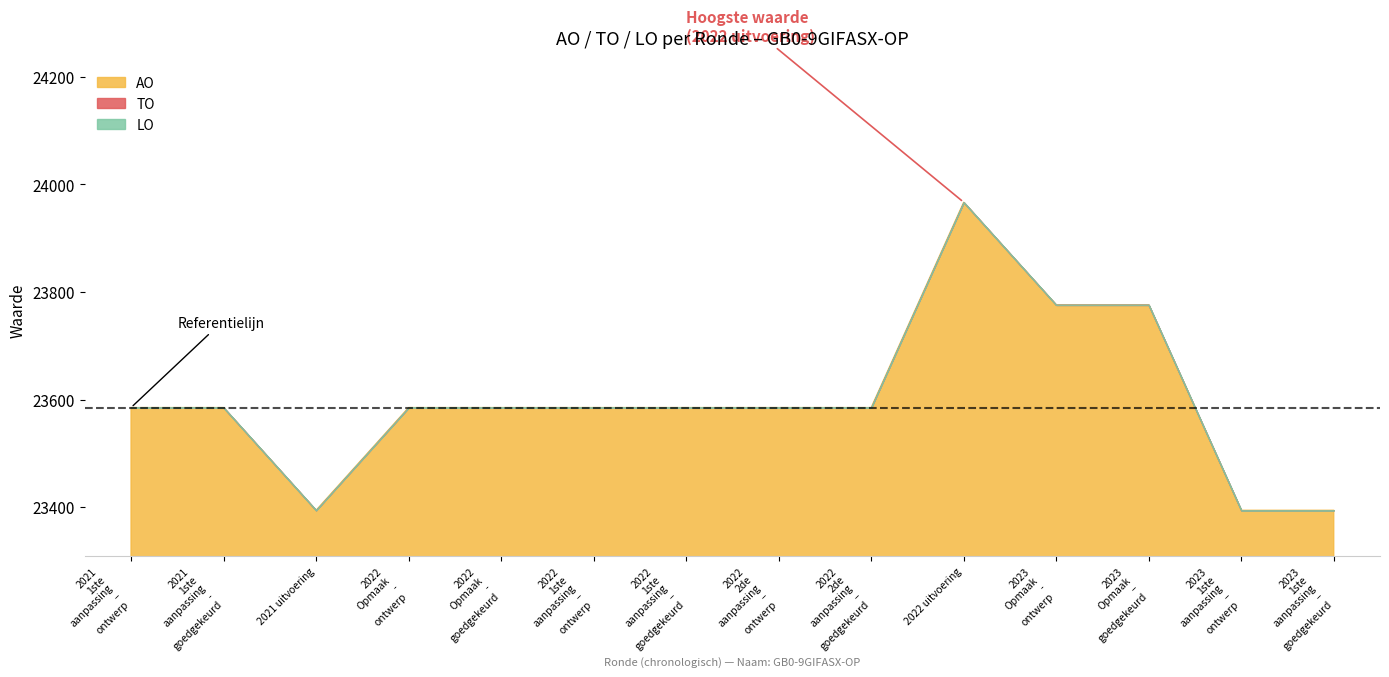

Reading left to right, list all the values displayed in this chart.

TO: 0	0	0	0	0	0	0	0	0	0	0	0	0	0
LO: 0	0	0	0	0	0	0	0	0	0	0	0	0	0
AO: 23585	23585	23394	23585	23585	23585	23585	23585	23585	23967	23776	23776	23394	23394